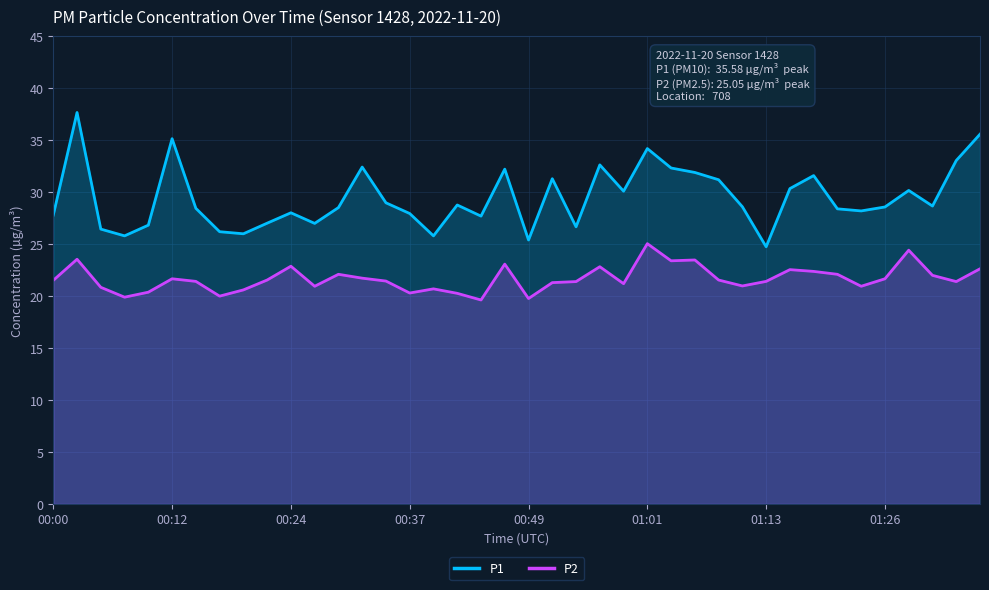

What are all the series names shown in the legend?

P1, P2